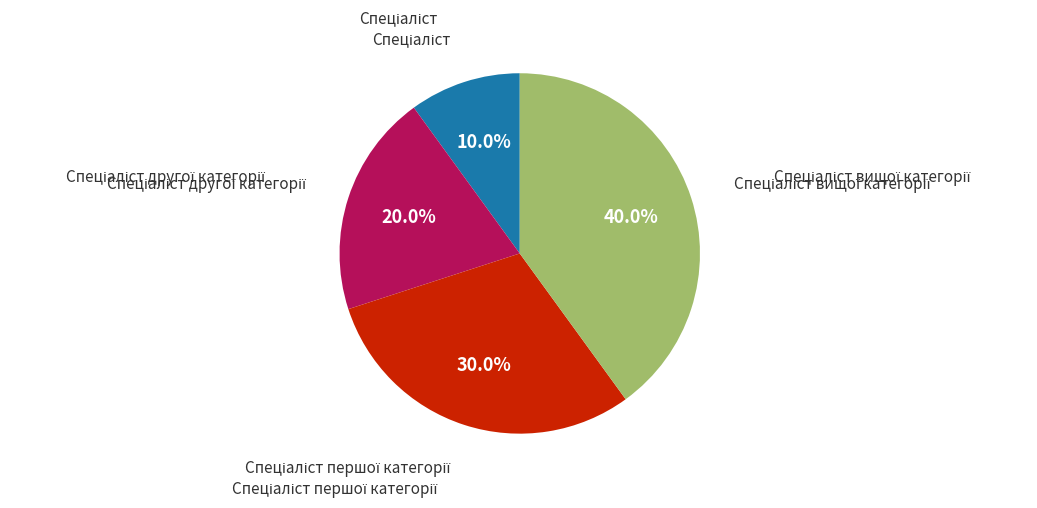

Is there any slice that represents more than half of the pie?

No